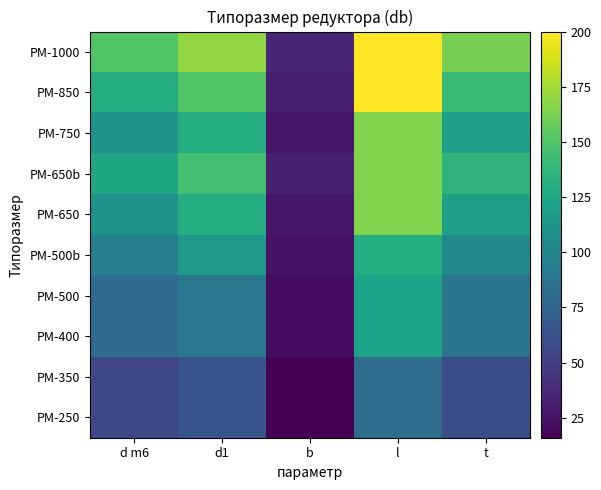

How many categories are shown in the chart?

5